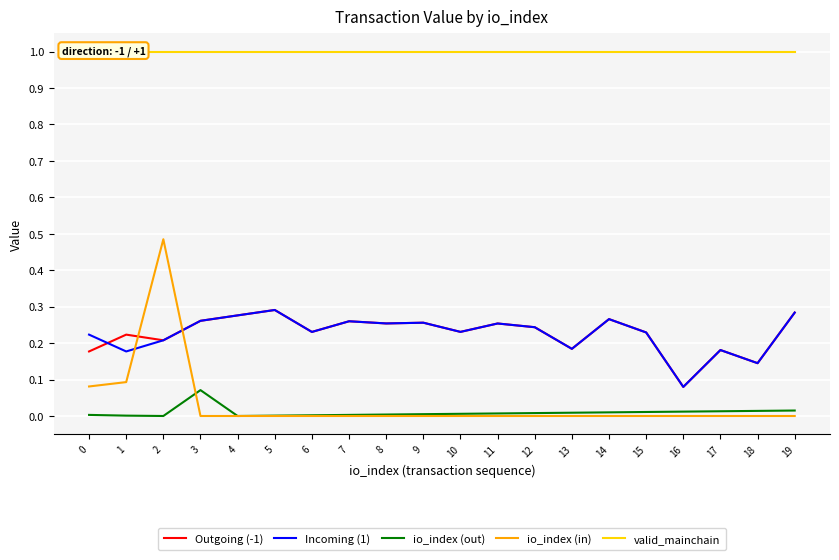

Which series has the largest range (max minus min)?

io_index (in)